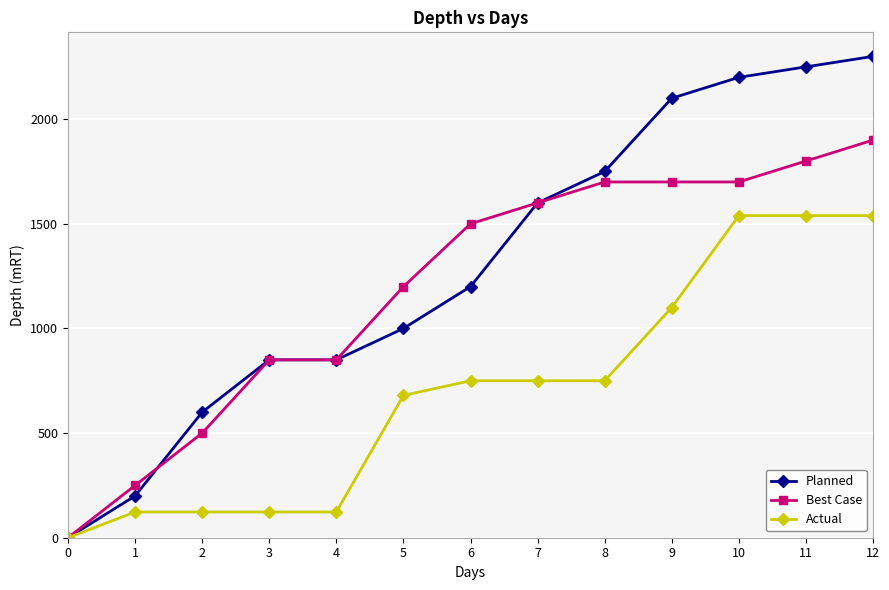

What is the difference between the second highest and second lowest values in the Actual series?

1416